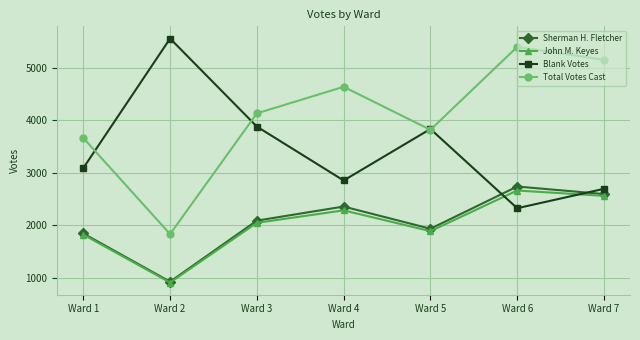

What is the spread (max minus min) of values at Ward 5?

1950